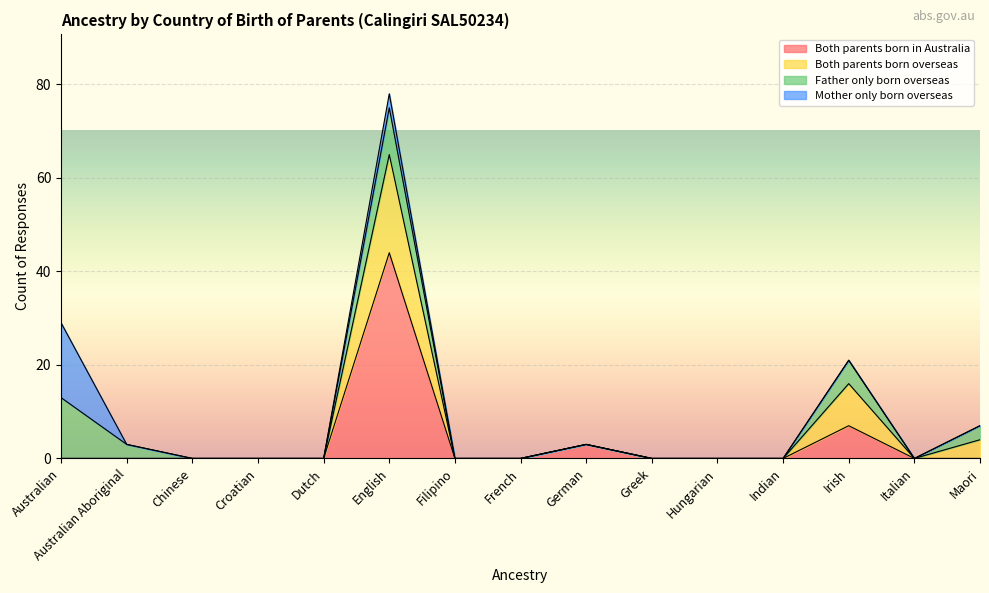

Which series has the widest spread of values?

Both parents born in Australia